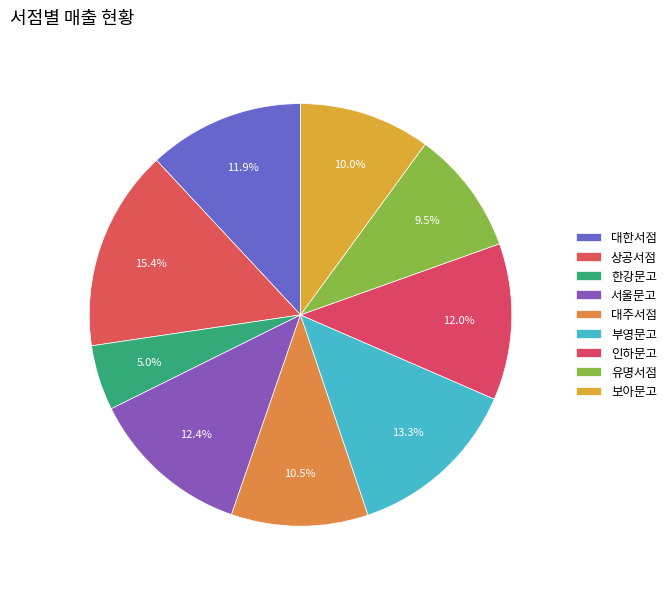

Does 대한서점 account for over 50% of the chart?

No